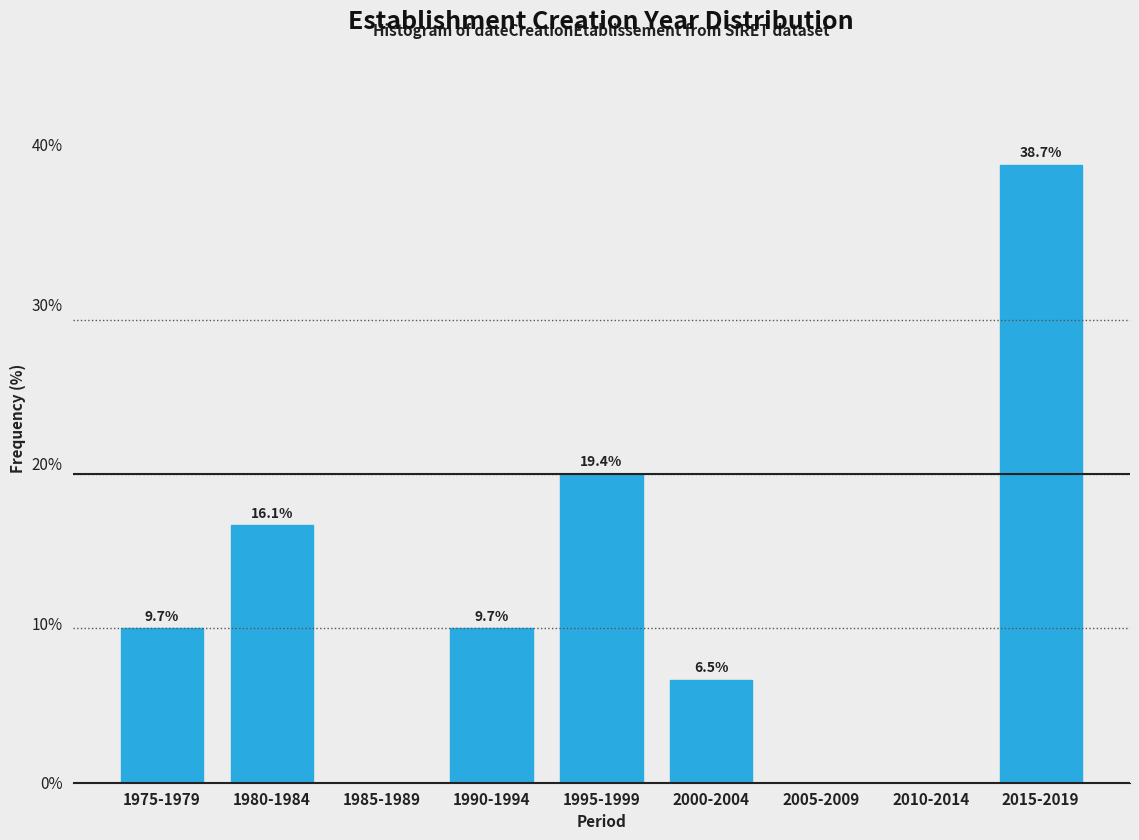

Reading left to right, transcribe all the data shown in this chart.

1975-1979=9.7	1980-1984=16.1	1985-1989=0.0	1990-1994=9.7	1995-1999=19.4	2000-2004=6.5	2005-2009=0.0	2010-2014=0.0	2015-2019=38.7